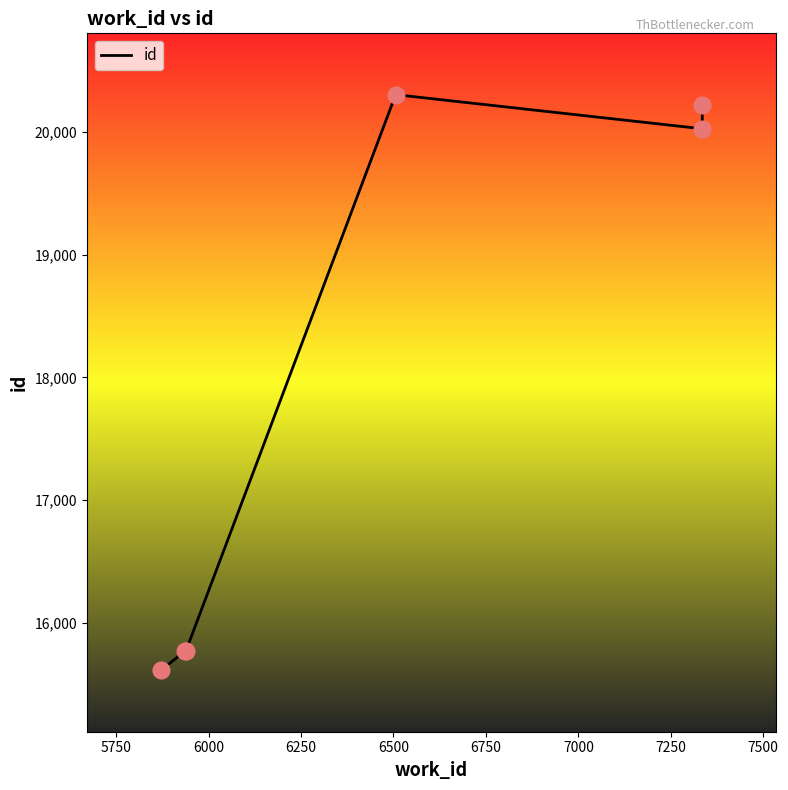

Approximately how many times larger is the value at 5750 compared to 6000?

1.0